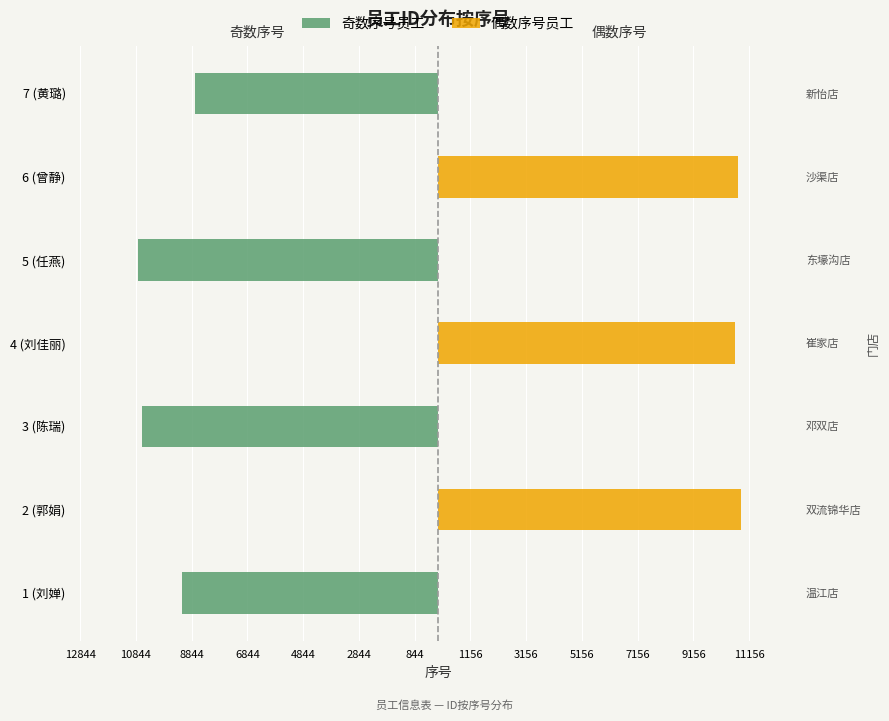

Is it true that 奇数序号员工 equals 7293 at 4 (刘佳丽)?

False